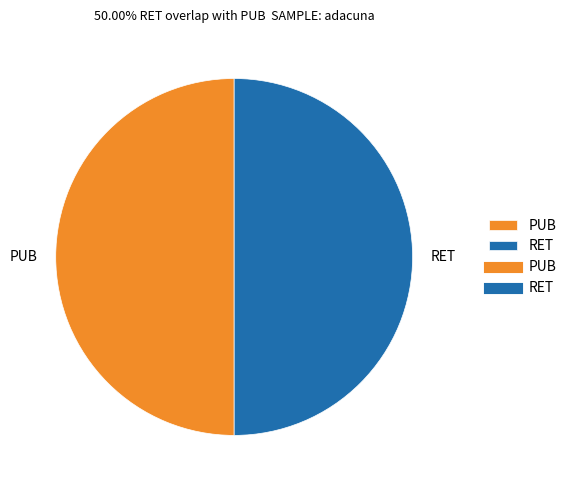

How many slices are in this pie chart?

2